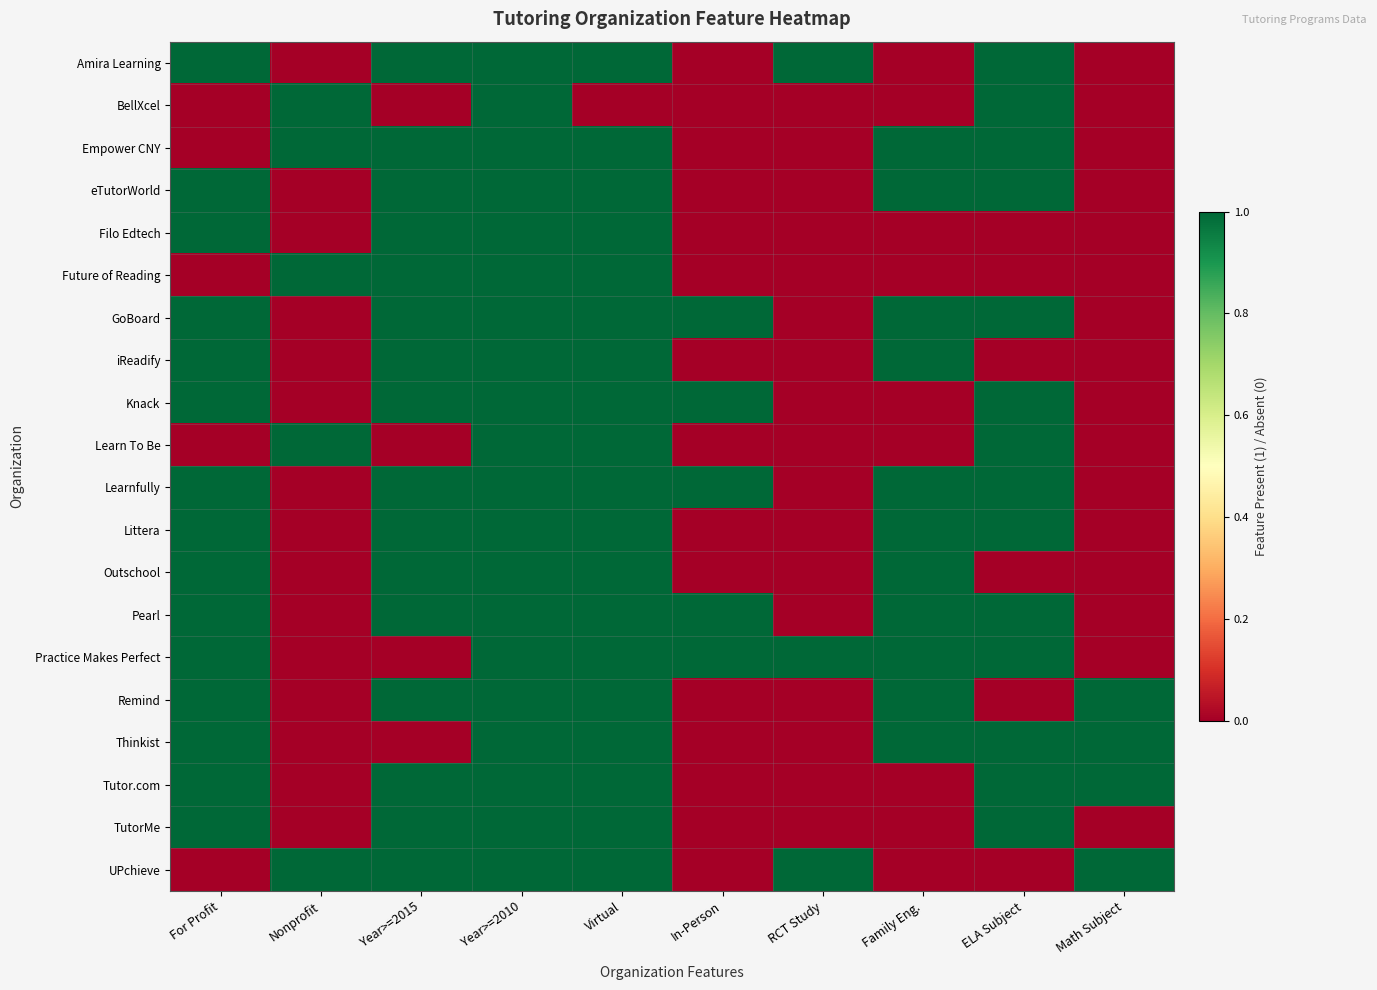

What is the greatest value displayed?

1